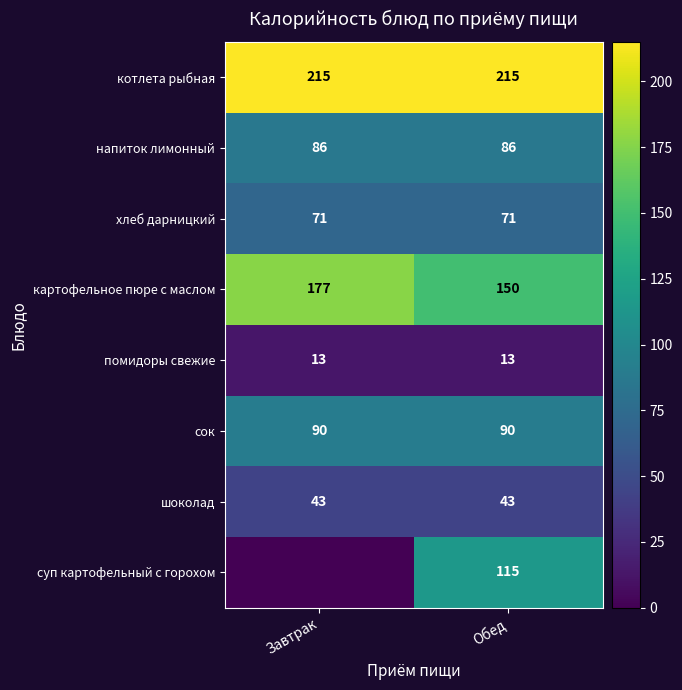

What is the spread (max minus min) of values at Завтрак?

215